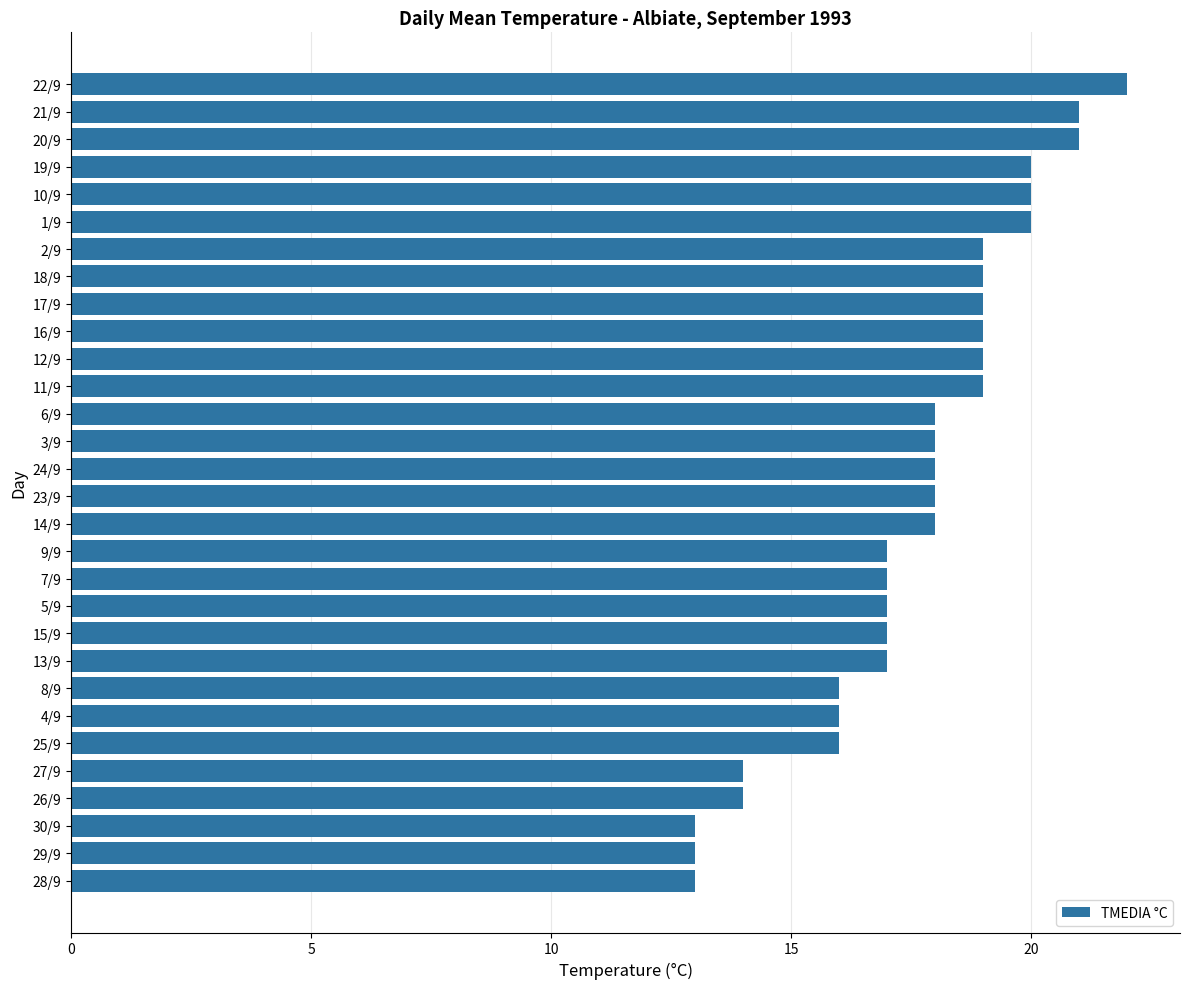

What is the value of the 26th bar from the top?

14